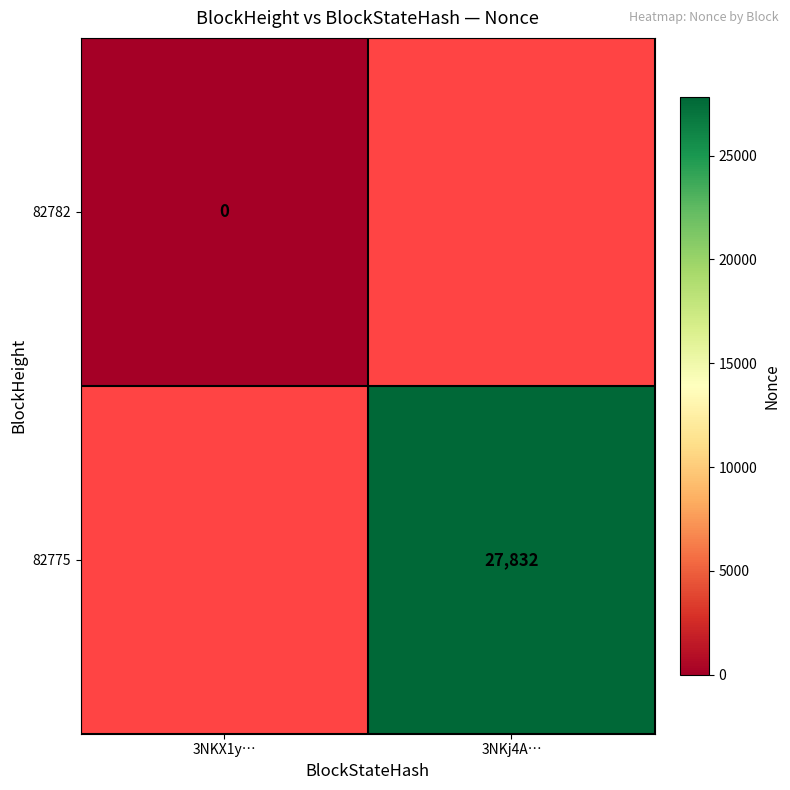

Is it true that 82775 equals 27832 at 3NKj4A…?

True